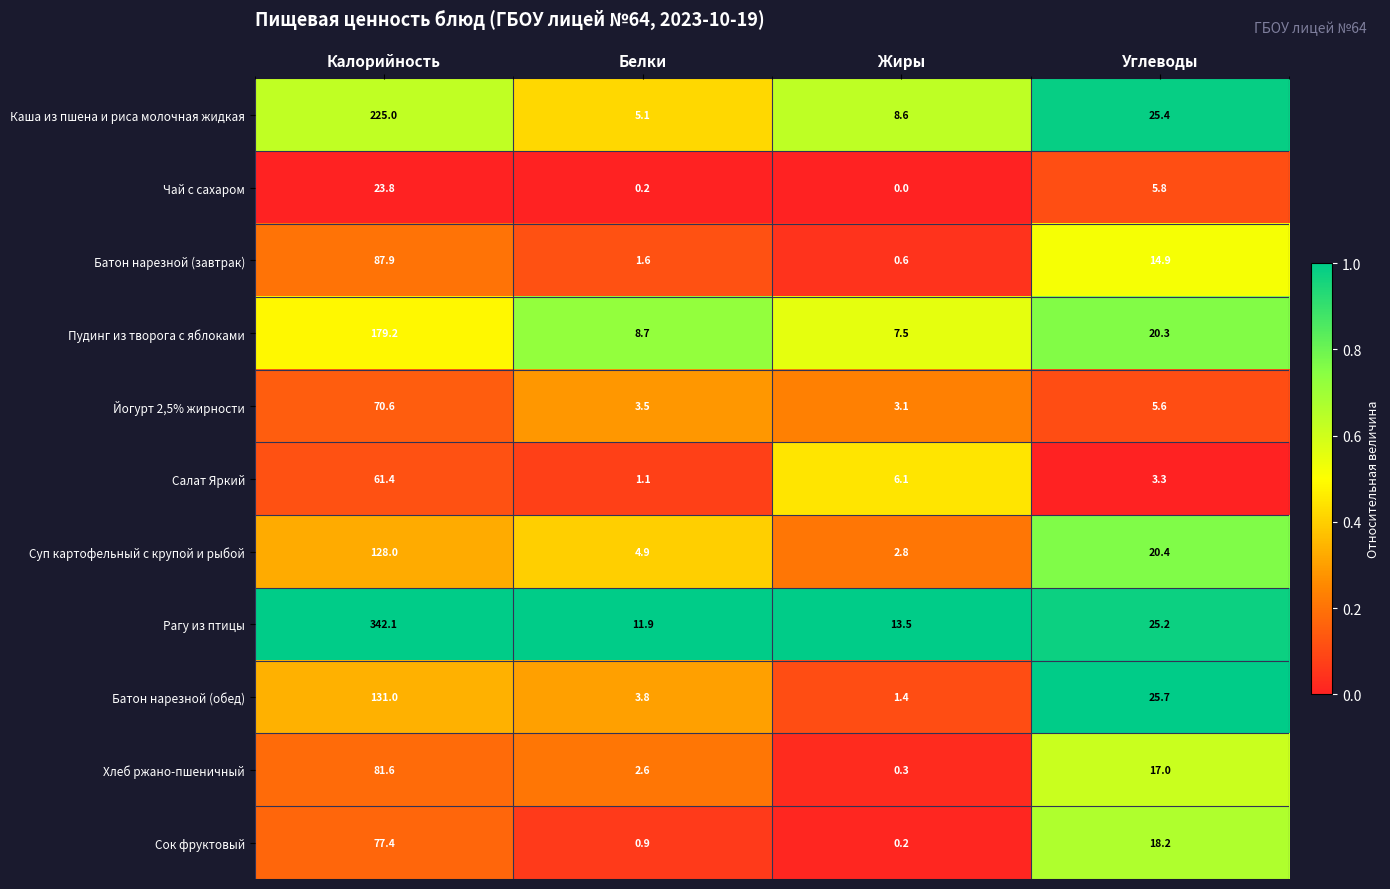

At which label does Батон нарезной (обед) reach its minimum?

Жиры